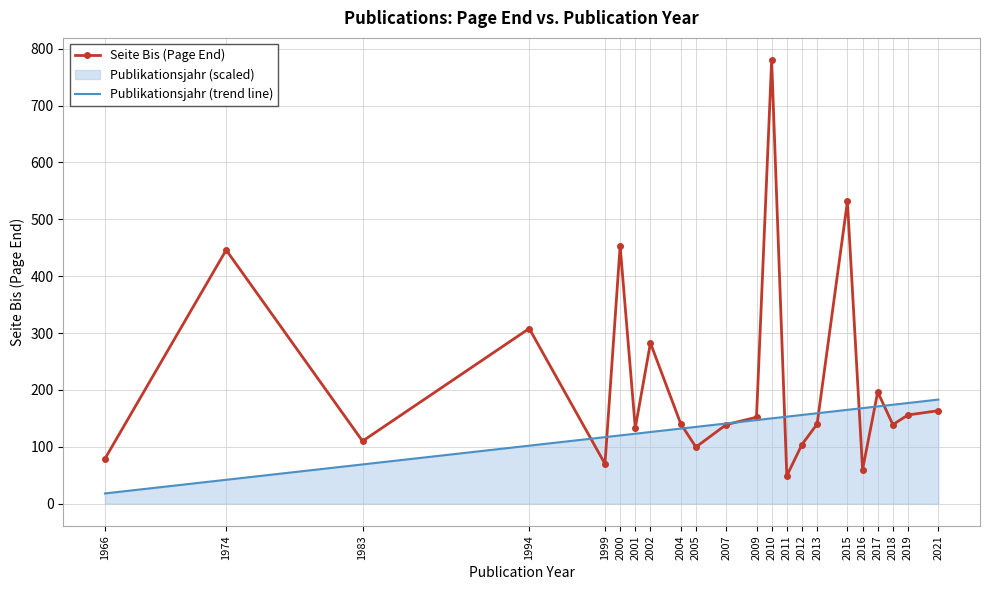

Rank the series by their average value, from highest to lowest.

Seite Bis (Page End), Publikationsjahr (trend line)